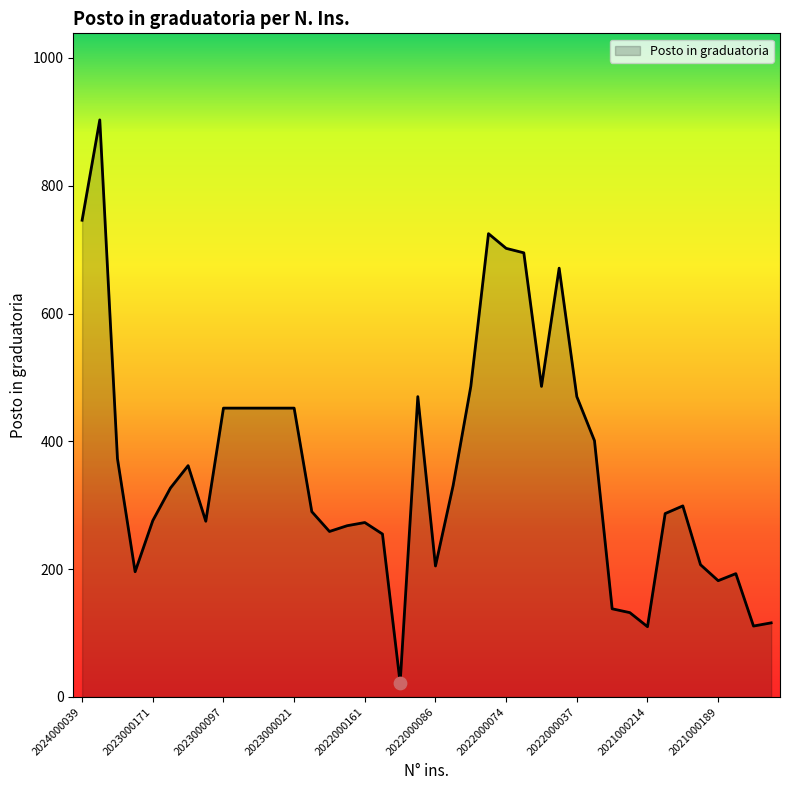

What is the smallest value displayed?

22